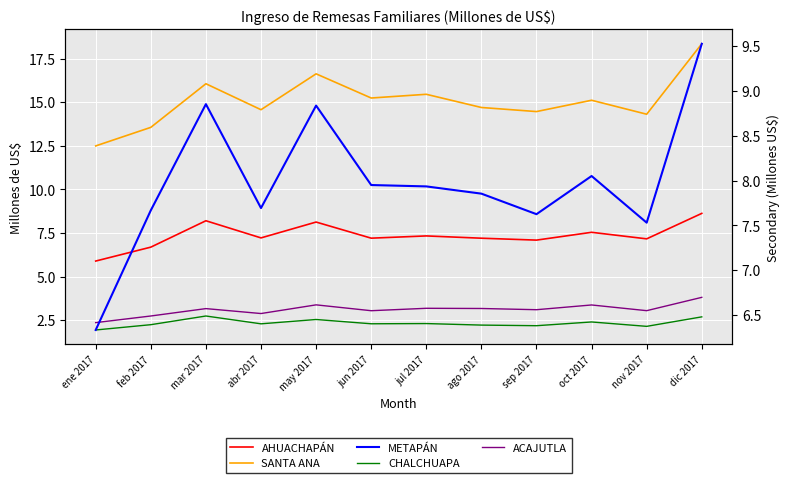

At which category is the sum across all series the highest?

dic 2017